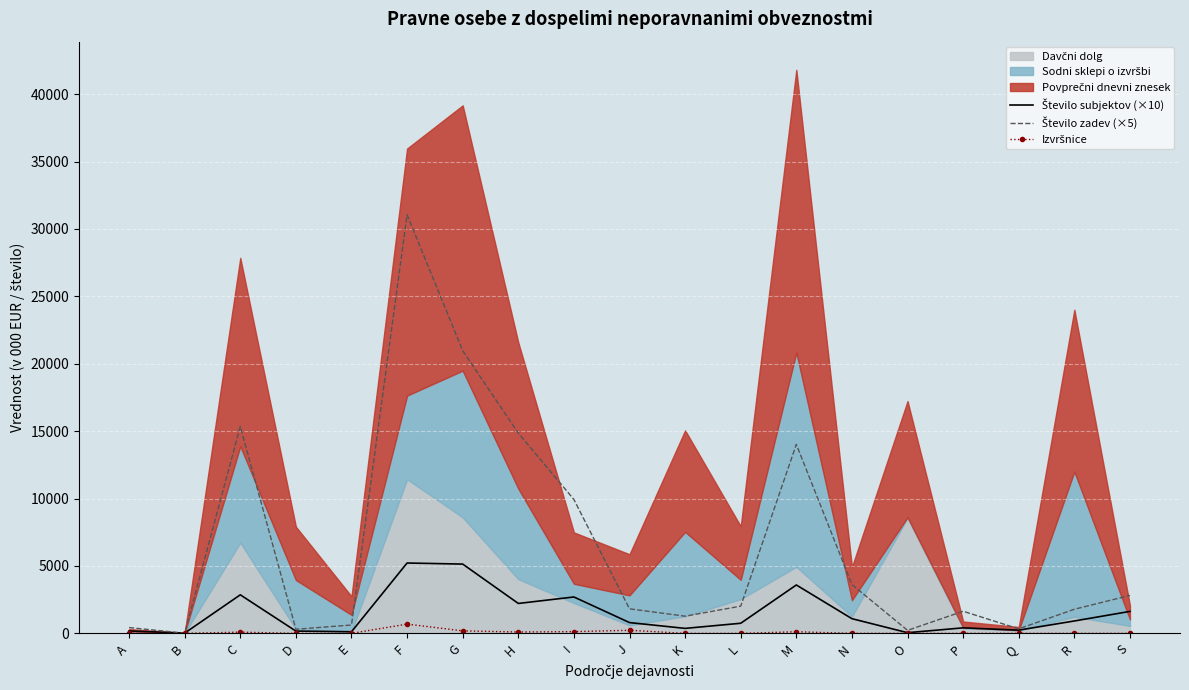

True or false: Izvršnice and Število subjektov (×10) intersect in this chart.

False